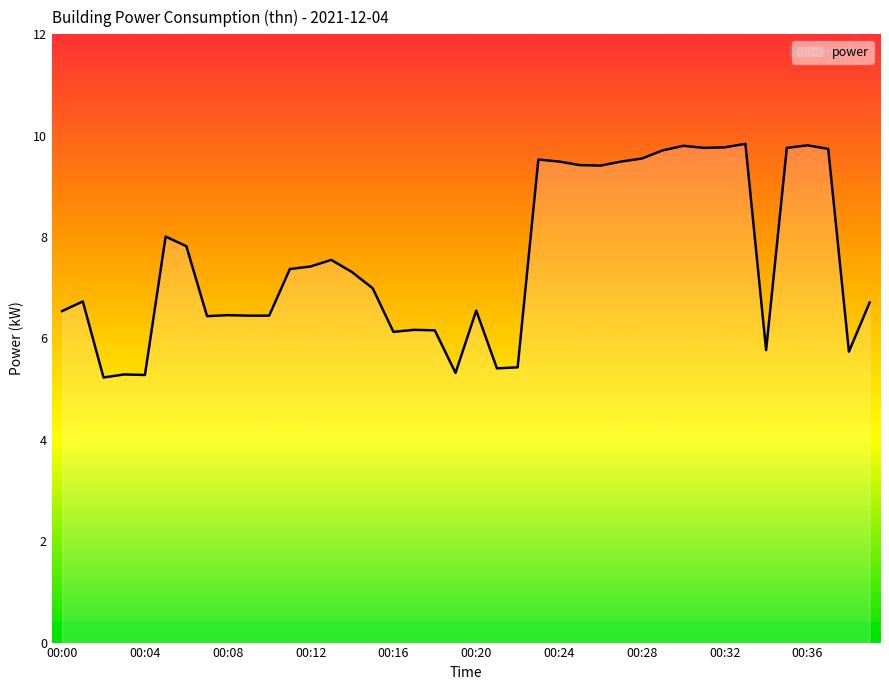

What is the difference between the maximum and minimum values?

4.6